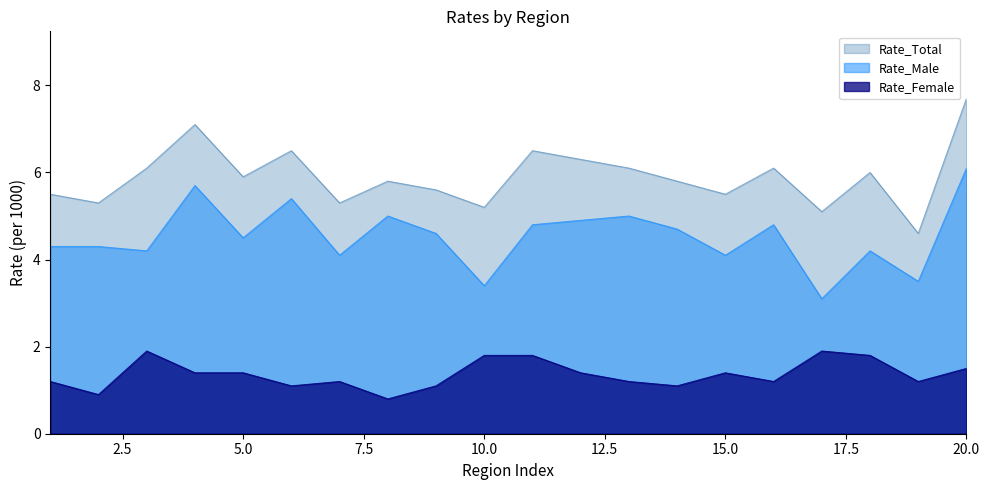

What is the value of the Rate_Female point at the 20th from the left?

1.5